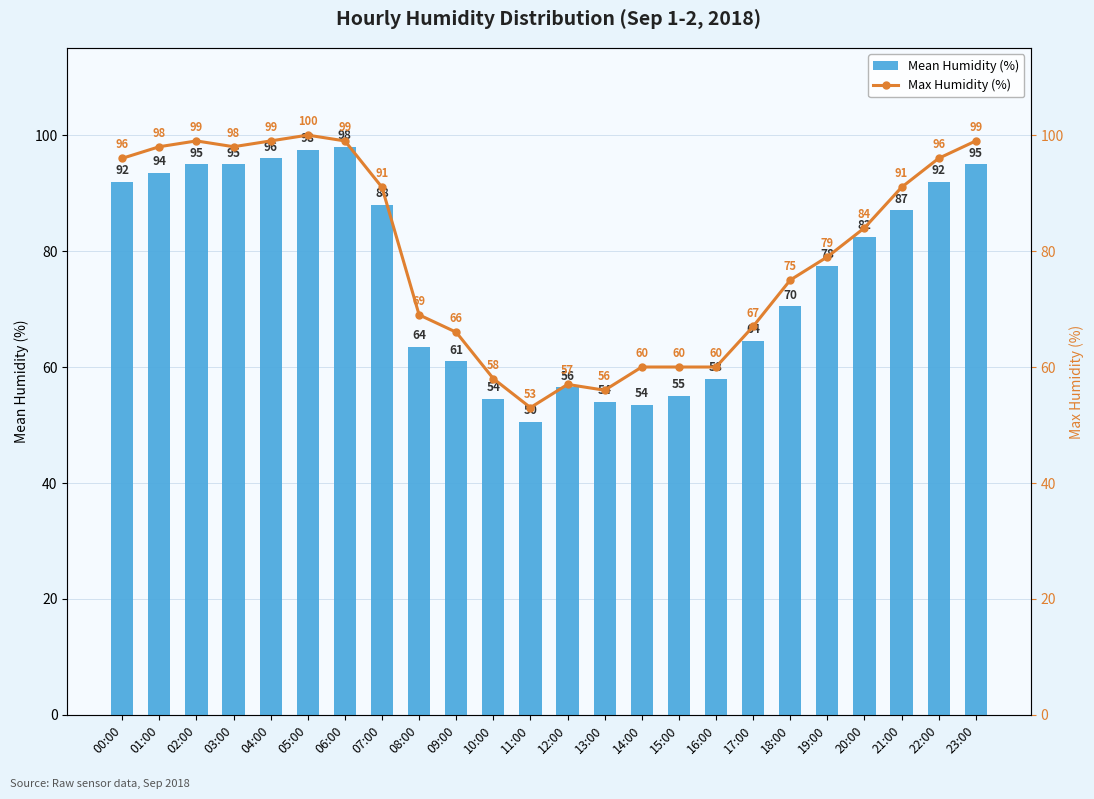

At which category is the sum across all series the highest?

05:00